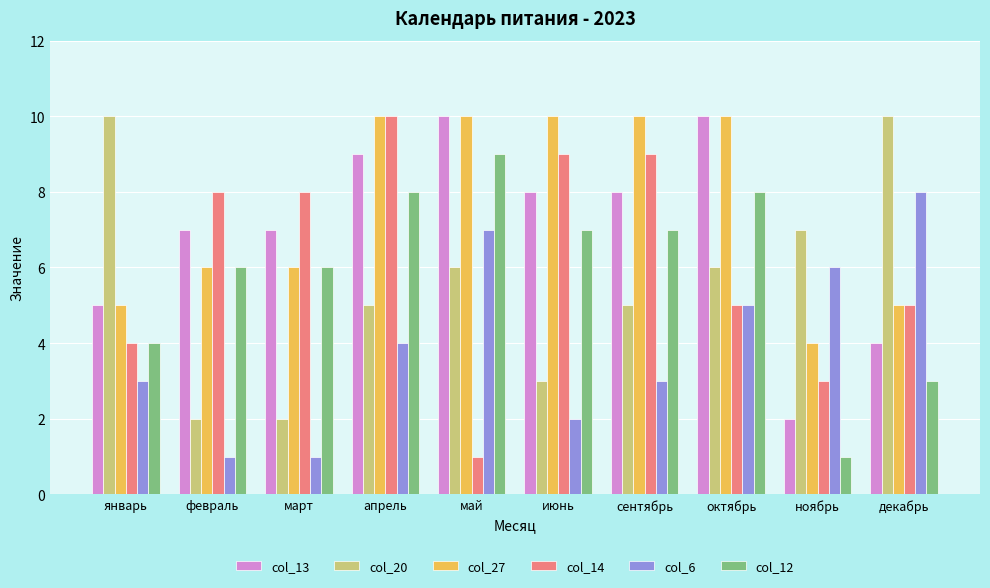

What is the difference between the maximum and minimum values in the col_13 series?

8